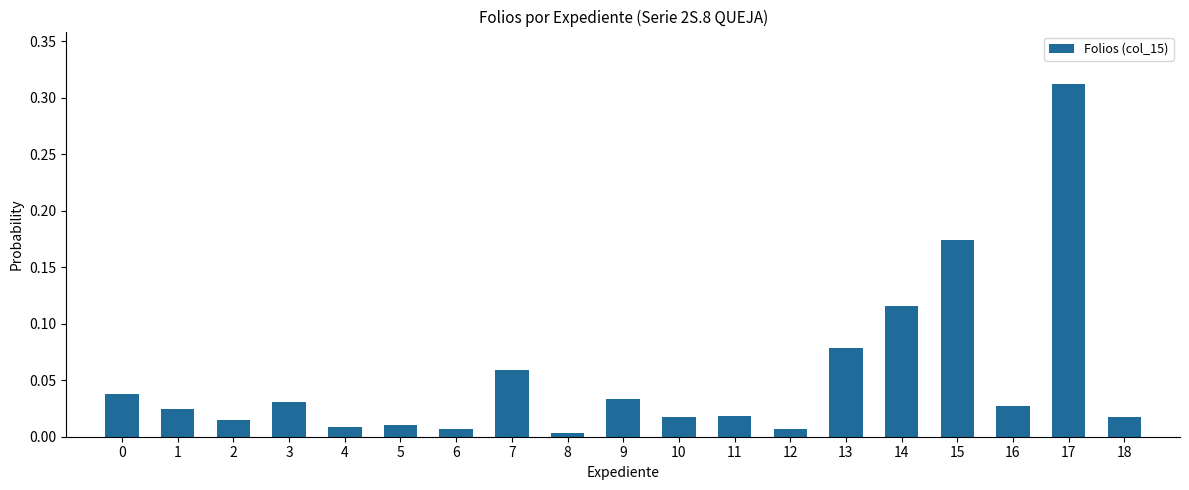

What is the sum of all values?

1.0